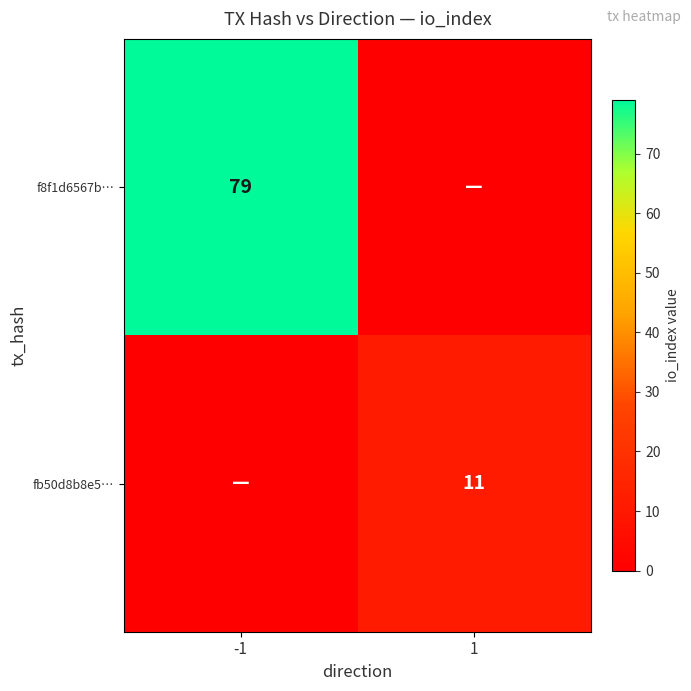

Which has a higher value, -1 or 1?

-1